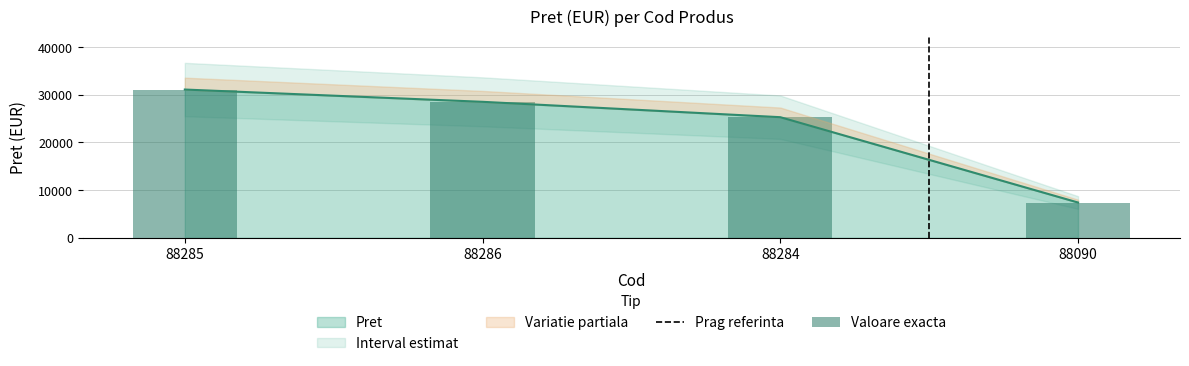

List the labels in order of value, smallest first.

88090, 88284, 88286, 88285